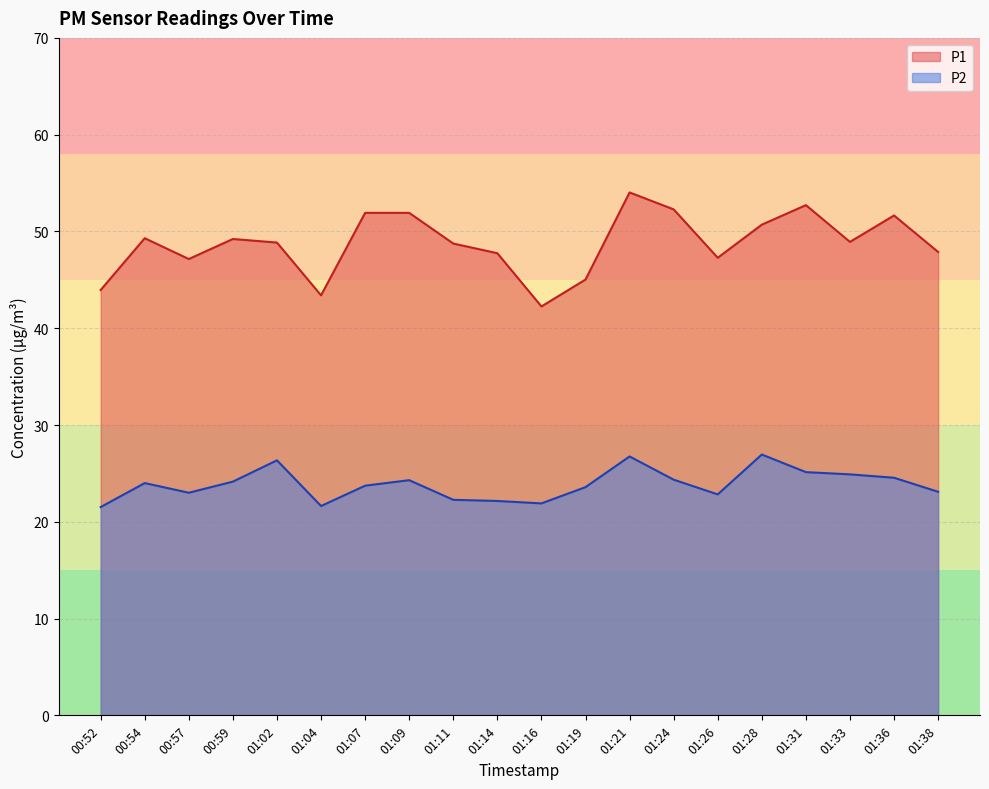

Does the chart have visible grid lines?

Yes